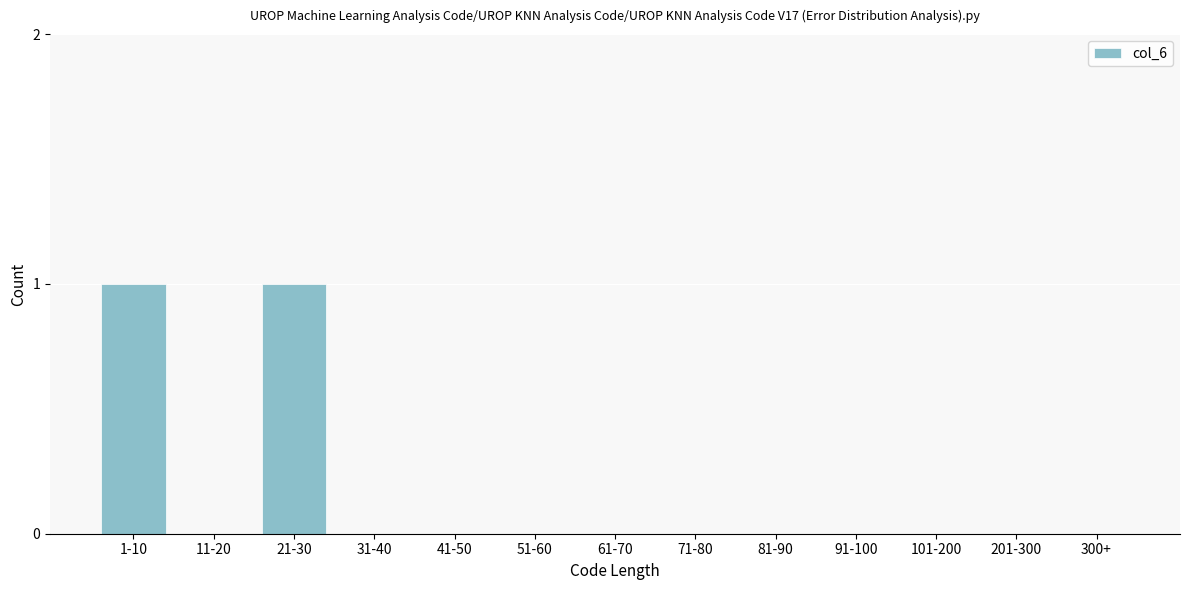

Reading left to right, list all the values displayed in this chart.

1-10=1	11-20=0	21-30=1	31-40=0	41-50=0	51-60=0	61-70=0	71-80=0	81-90=0	91-100=0	101-200=0	201-300=0	300+=0